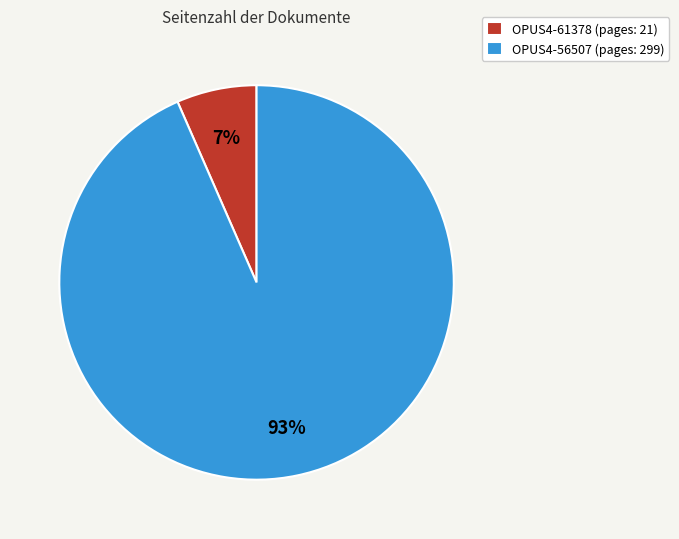

Does any single category account for the majority?

Yes